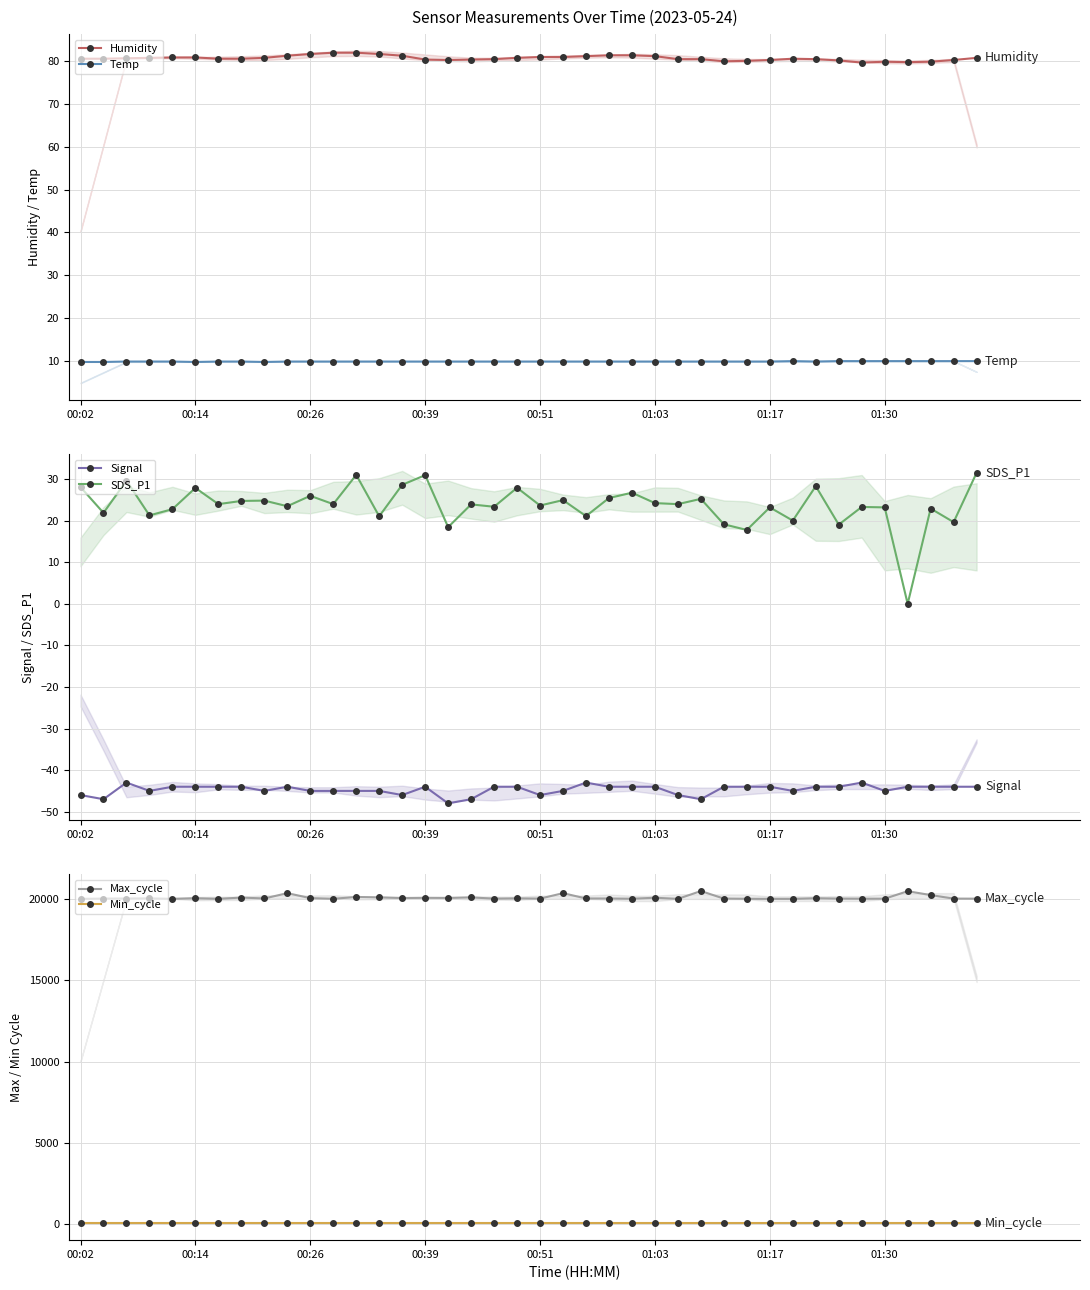

Which series has the largest total across all categories?

Max_cycle